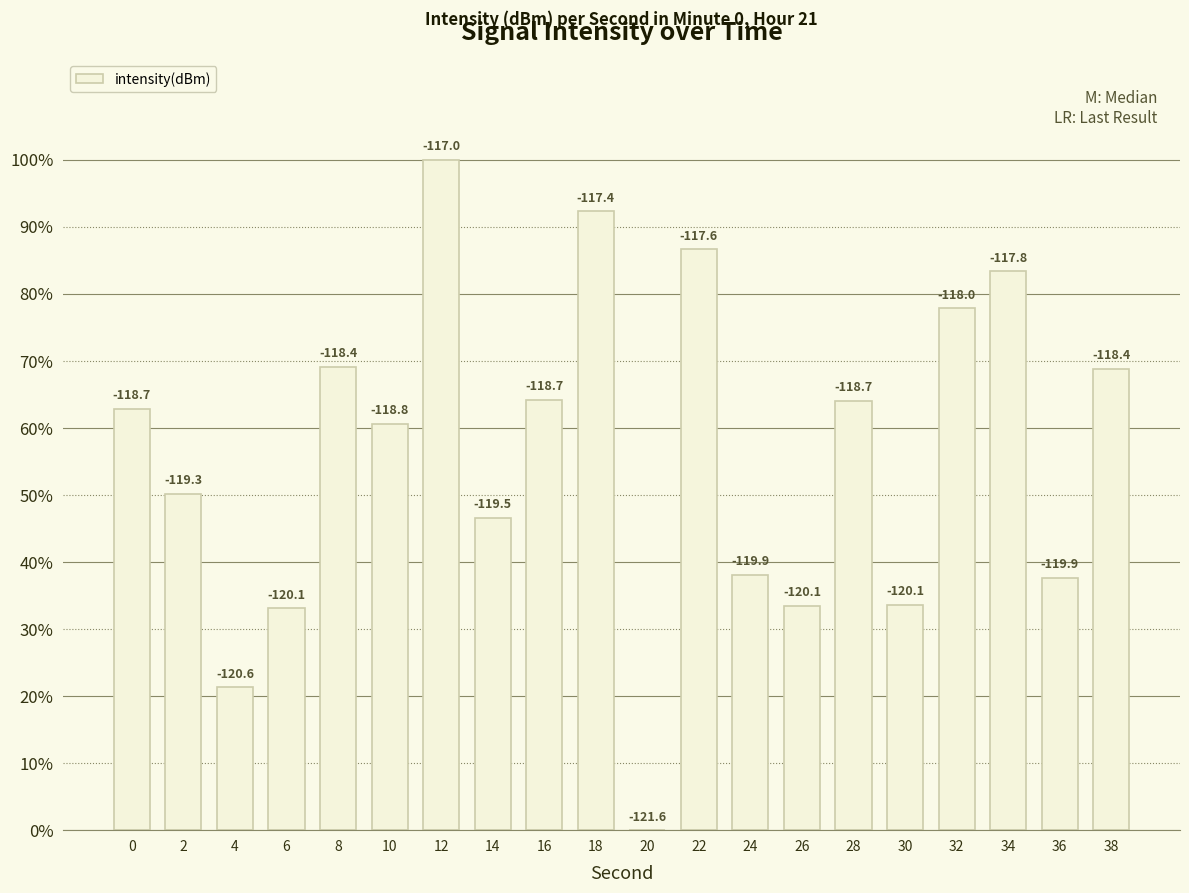

What is the difference between the maximum and minimum values?

100.0